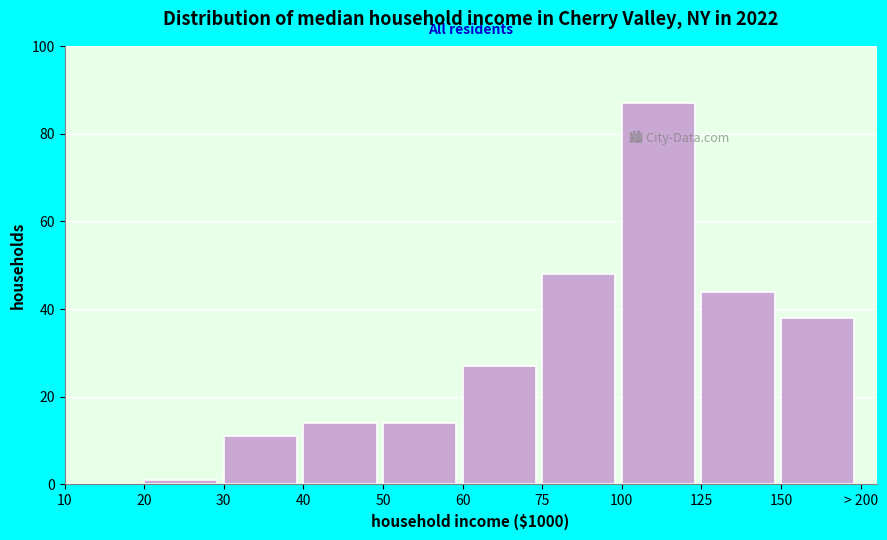

Reading left to right, extract all data points from this chart.

10=0	20=1	30=11	40=14	50=14	60=27	75=48	100=87	125=44	150=38